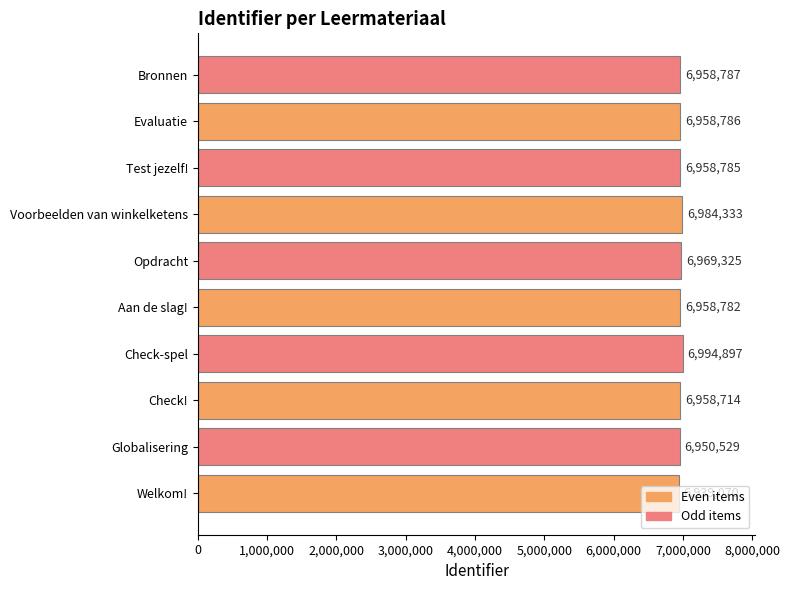

List the labels in order of value, smallest first.

Welkom!, Globalisering, Check!, Aan de slag!, Test jezelf!, Evaluatie, Bronnen, Opdracht, Voorbeelden van winkelketens, Check-spel